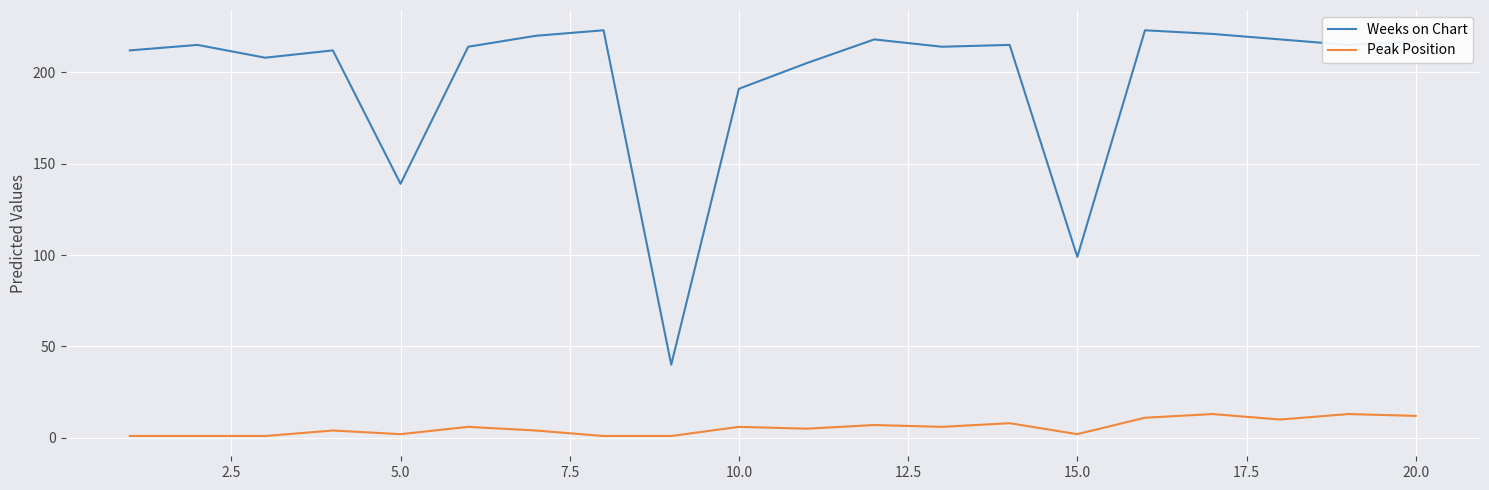

Which series has the widest spread of values?

Weeks on Chart